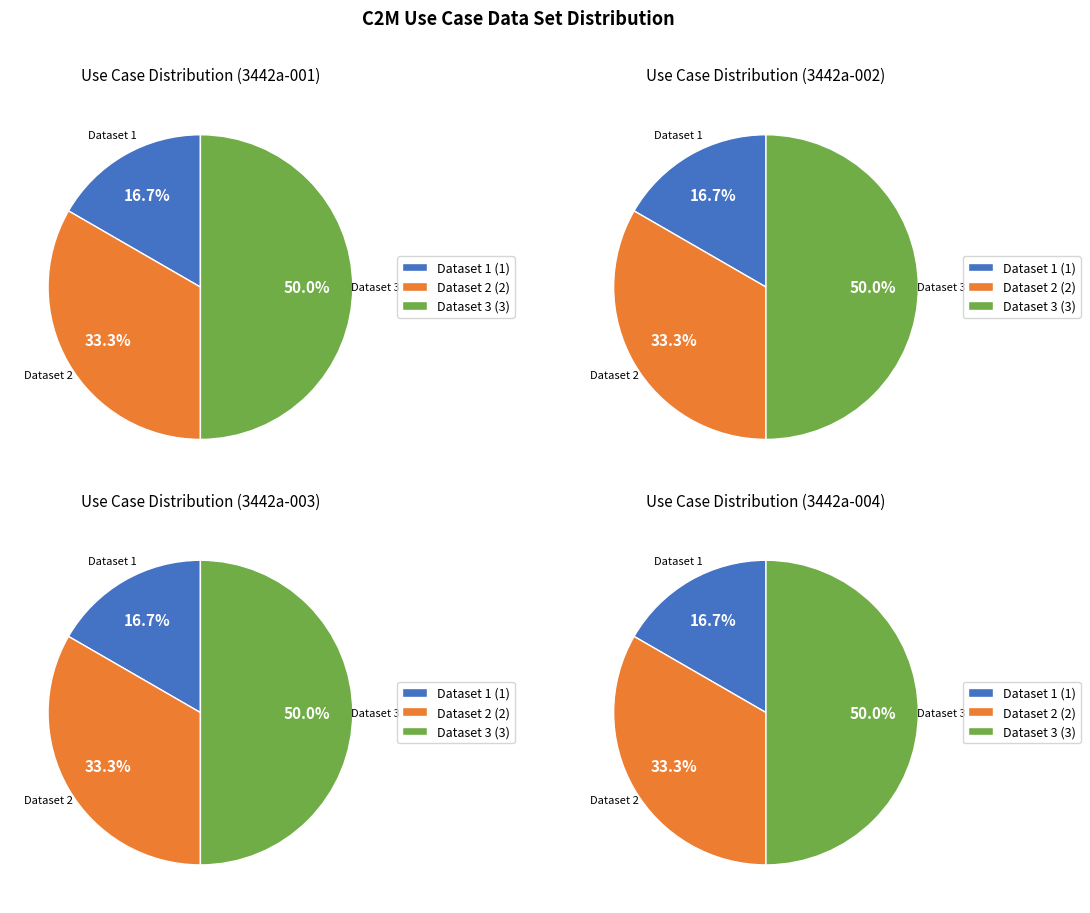

True or false: Manually review an existing Budget Plan (3) accounts for 25% of the total.

False